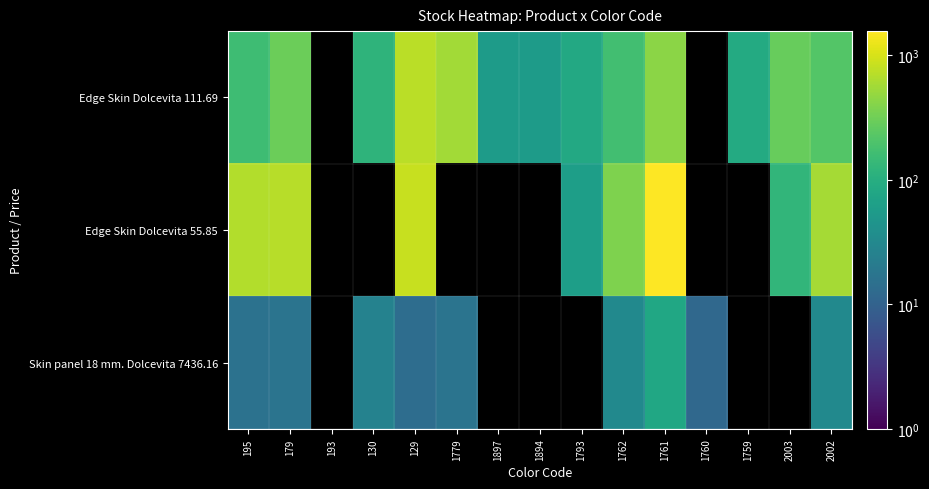

True or false: Edge Skin Dolcevita 111.69 has a value of 683.6 at 1761.

False